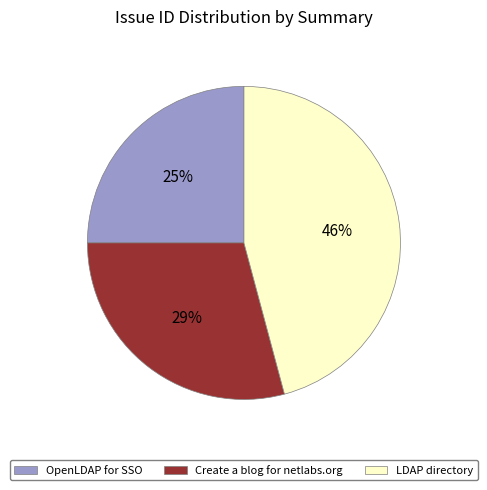

Is Create a blog for netlabs.org the majority of the pie?

No